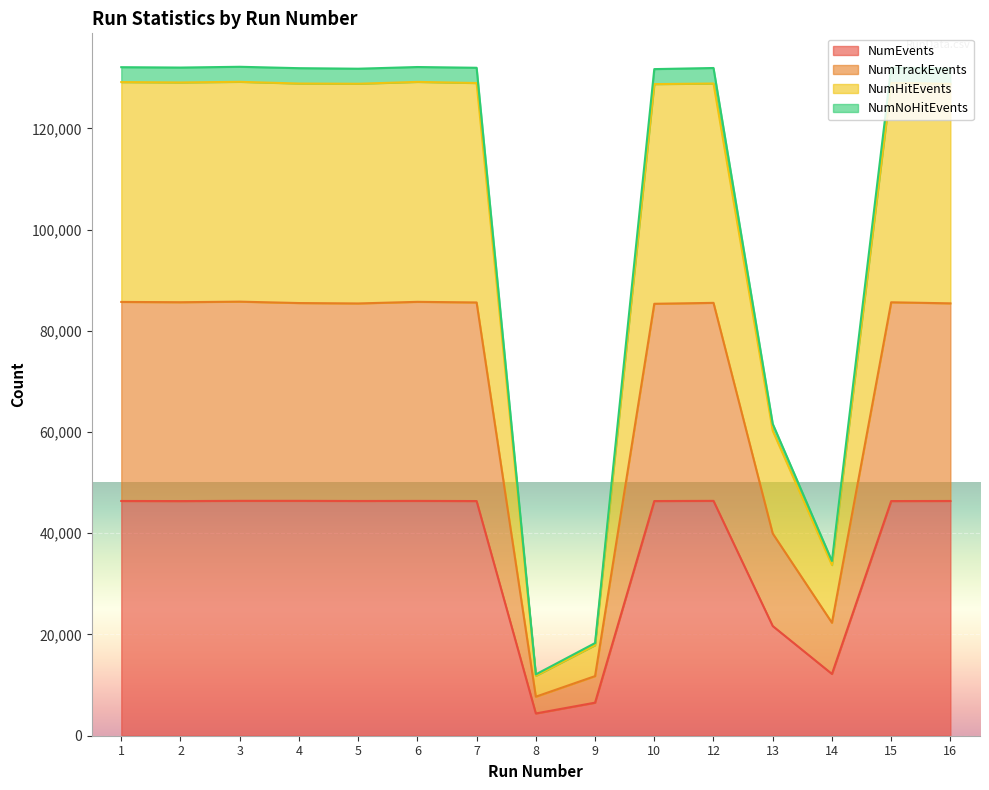

Reading left to right, what are all the values shown in this chart?

NumEvents: 1=46378	2=46360	3=46403	4=46404	5=46377	6=46393	7=46365	8=4401	9=6530	10=46365	12=46401	13=21670	14=12205	15=46362	16=46379
NumTrackEvents: 1=85704	2=85649	3=85760	4=85484	5=85405	6=85722	7=85602	8=7714	9=11777	10=85339	12=85521	13=39951	14=22317	15=85634	16=85425
NumHitEvents: 1=129139	2=129066	3=129192	4=128854	5=128811	6=129178	7=128955	8=11840	9=17888	10=128740	12=128858	13=60257	14=33724	15=128981	16=128791
NumNoHitEvents: 1=132082	2=132009	3=132163	4=131888	5=131782	6=132115	7=131967	8=12115	9=18307	10=131704	12=131922	13=61621	14=34522	15=131996	16=131804